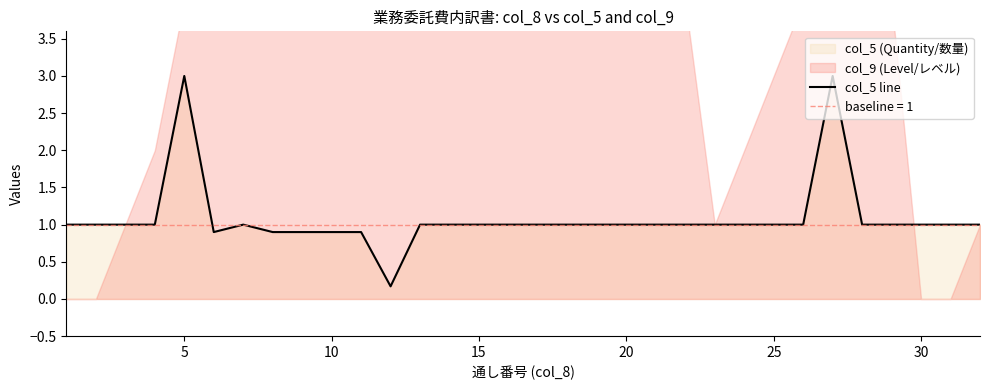

Is it true that the value at 20 is 1.0?

True